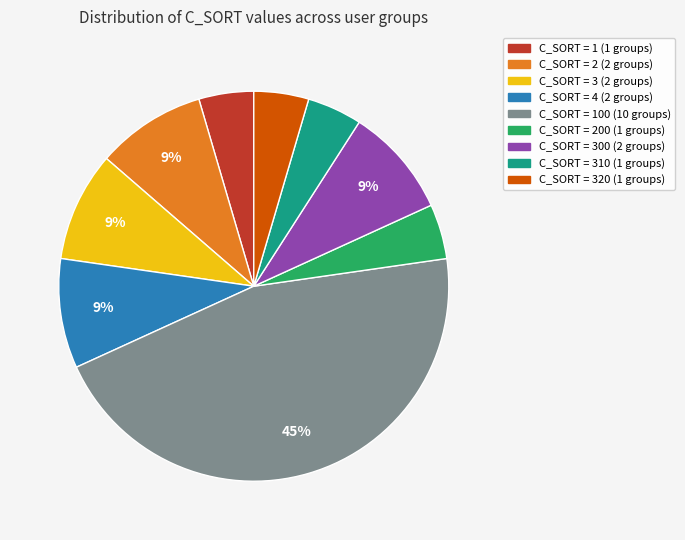

Is there any slice that represents more than half of the pie?

No